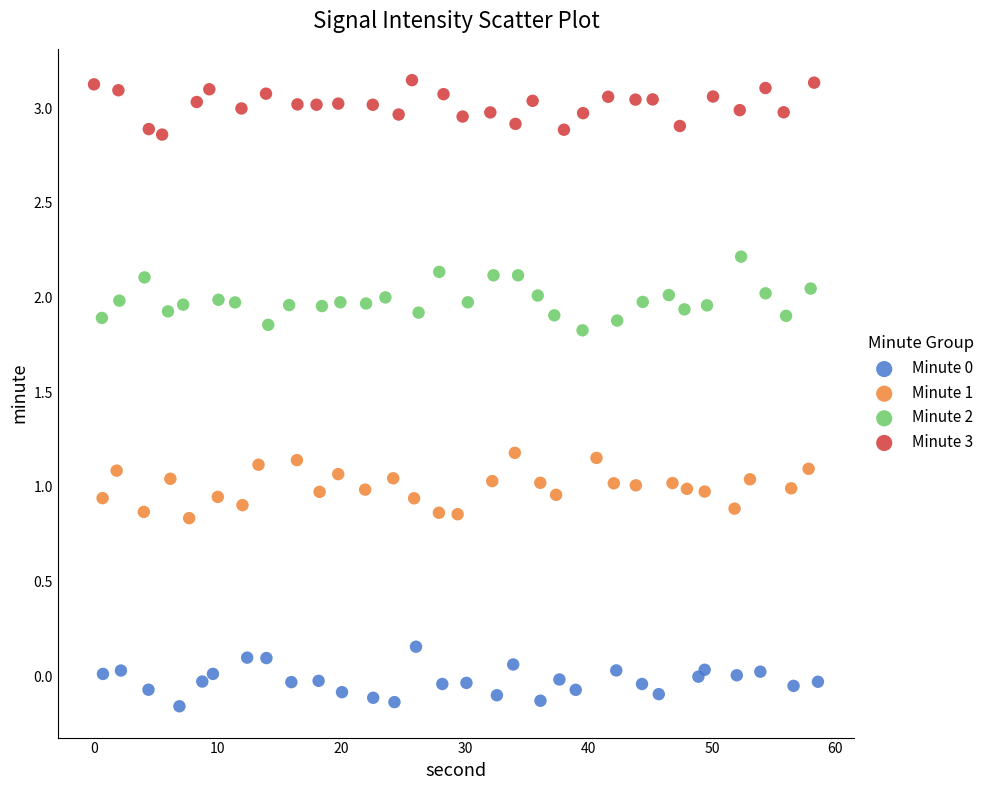

Which series contains the highest Y value?

Minute 3